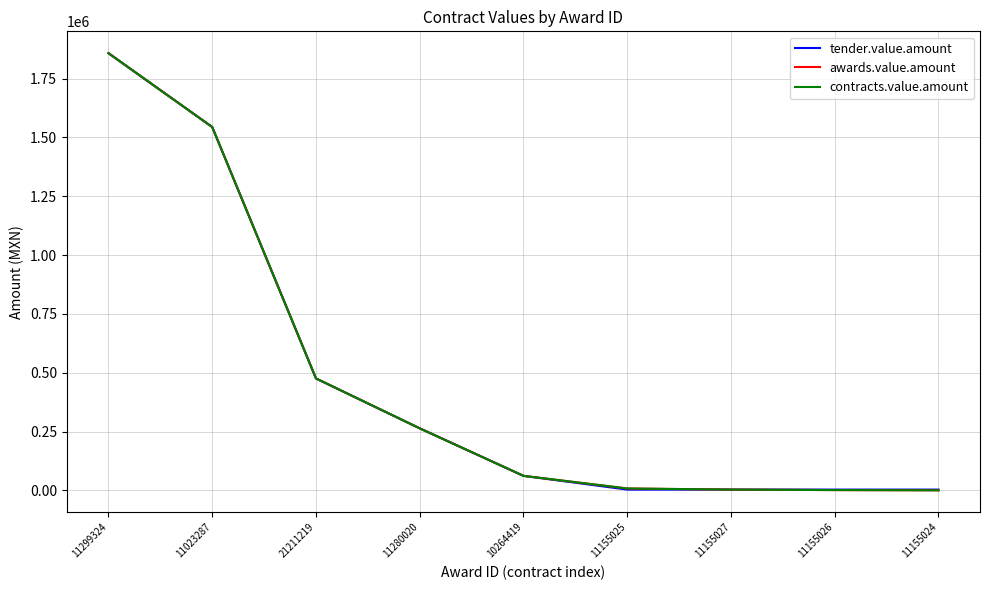

Which category has the lowest value in the awards.value.amount series?

11155024